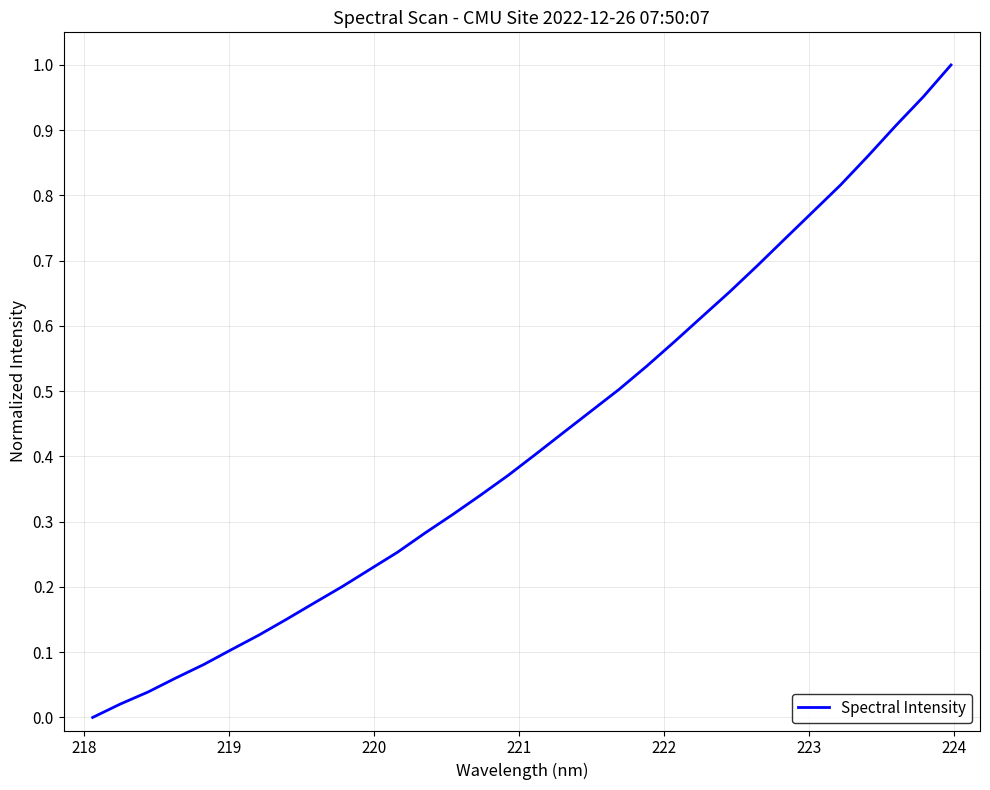

How many lines are shown in the chart?

1